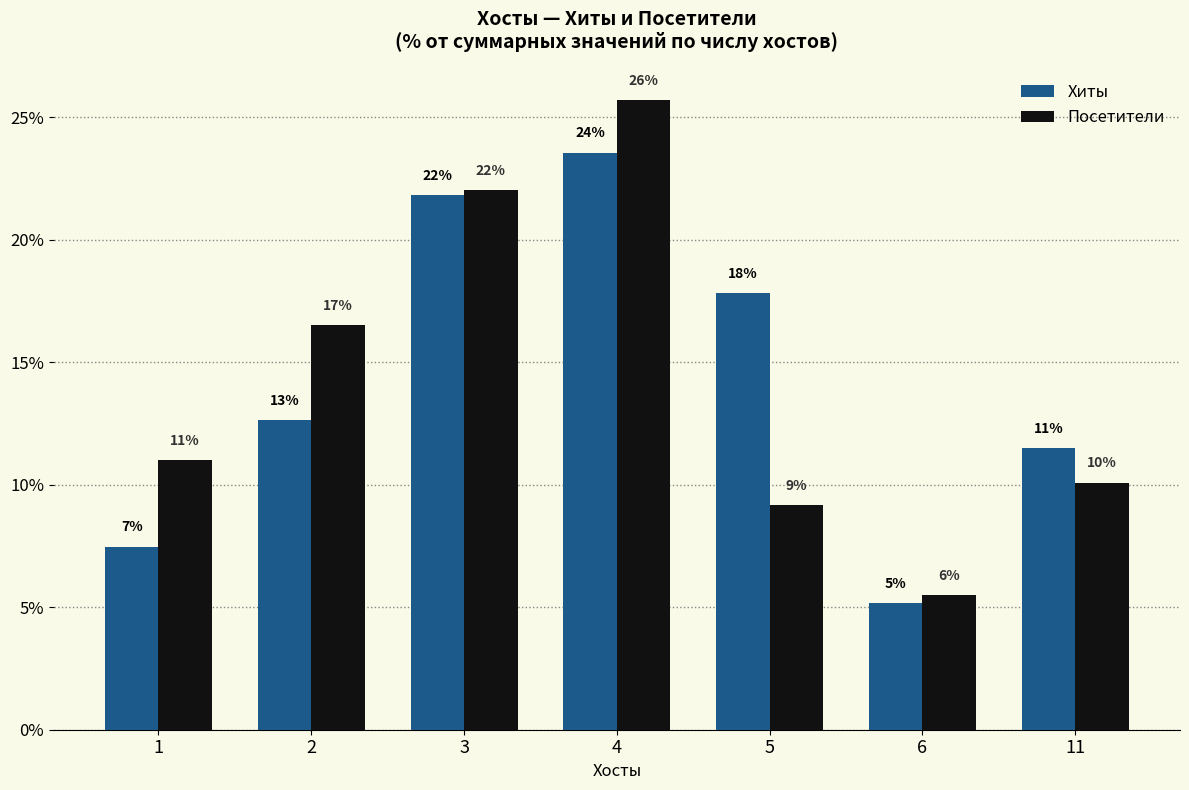

Does the chart contain any negative values?

No